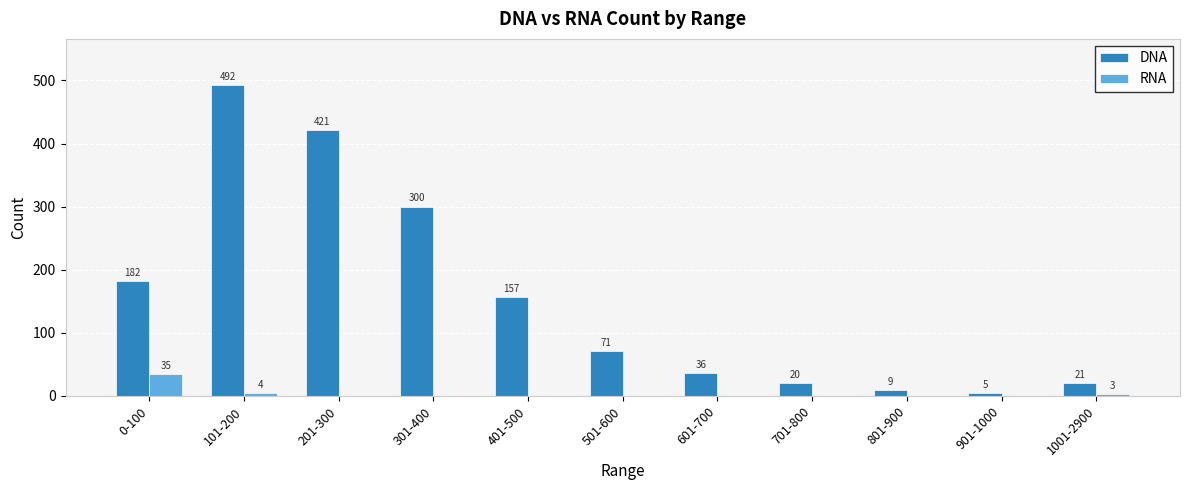

What is the total value across all series at 901-1000?

5